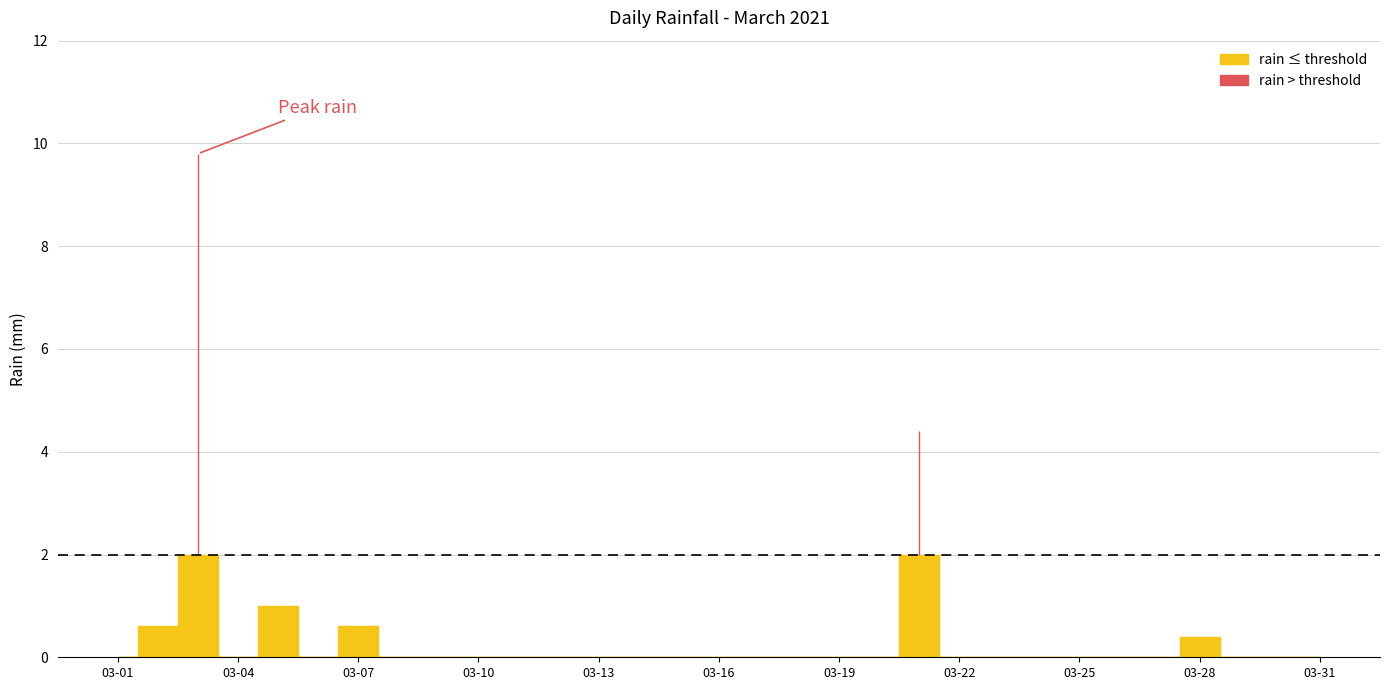

Reading left to right, transcribe all the data shown in this chart.

0.0	0.6	9.8	0.0	1.0	0.0	0.6	0.0	0.0	0.0	0.0	0.0	0.0	0.0	0.0	0.0	0.0	0.0	0.0	0.0	4.4	0.0	0.0	0.0	0.0	0.0	0.0	0.4	0.0	0.0	0.0